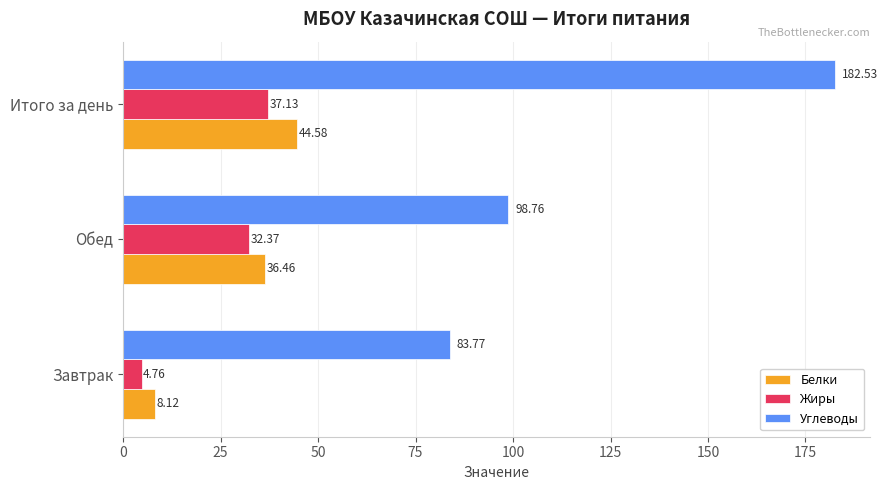

What is the maximum value shown in the chart?

182.5